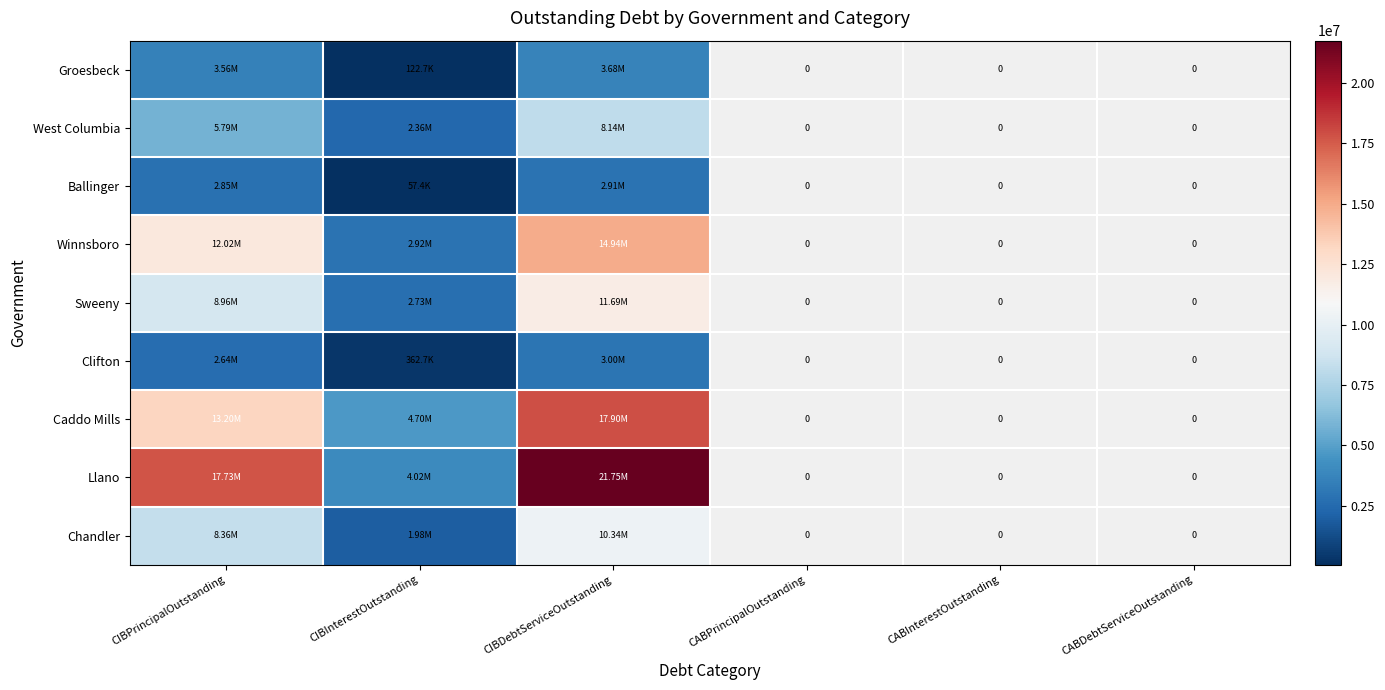

What is the smallest value displayed?

57376.0